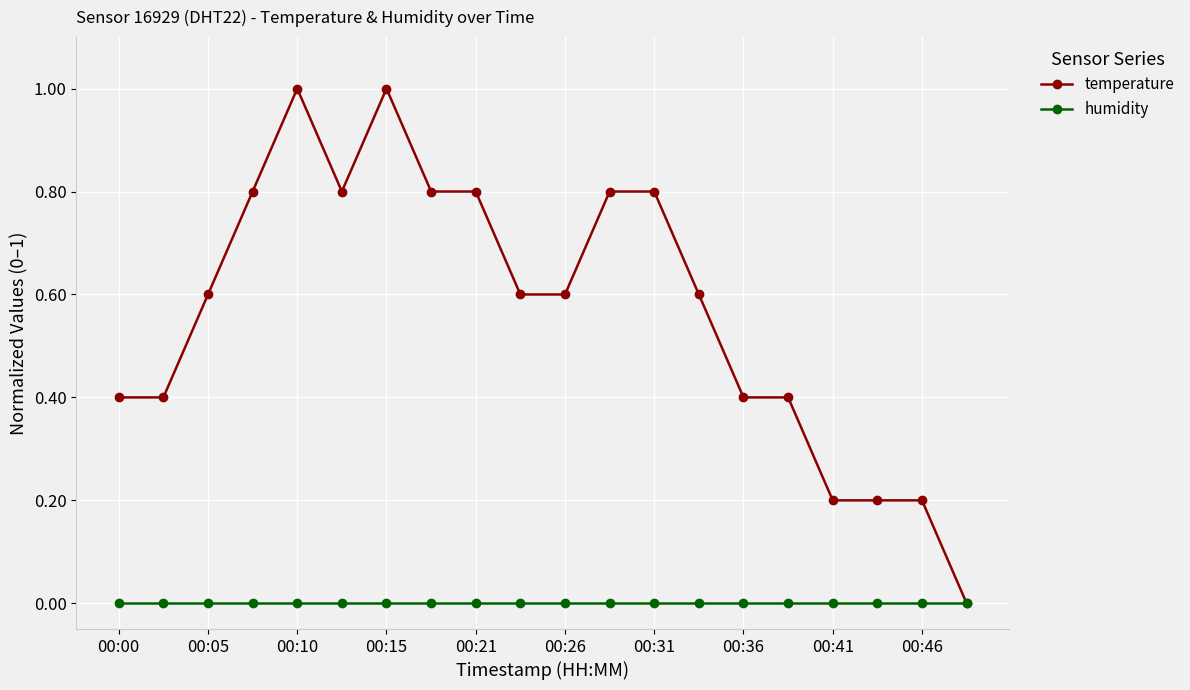

Does the chart display data point markers on the line(s)?

Yes